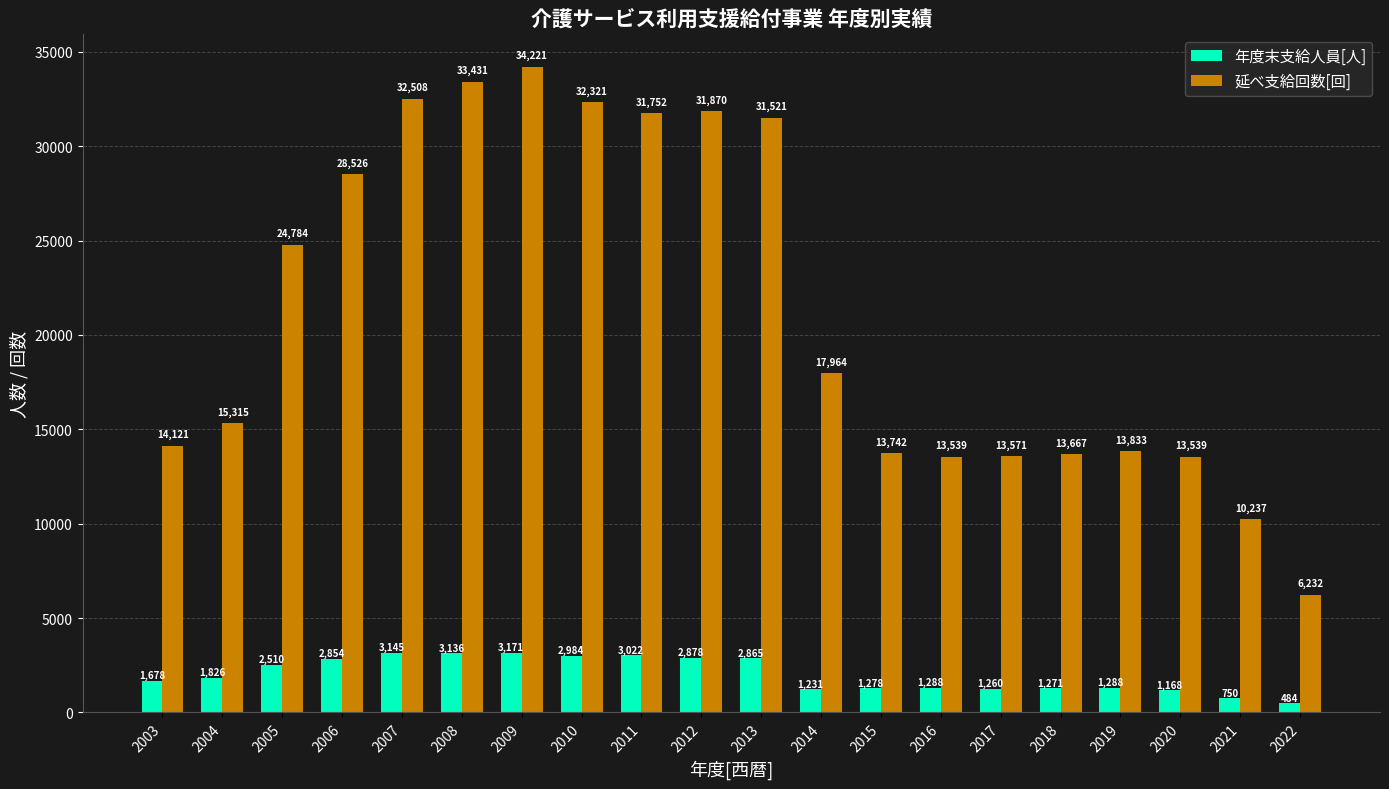

Reading left to right, list all the values displayed in this chart.

年度末支給人員[人]: 2003=1678	2004=1826	2005=2510	2006=2854	2007=3145	2008=3136	2009=3171	2010=2984	2011=3022	2012=2878	2013=2865	2014=1231	2015=1278	2016=1288	2017=1260	2018=1271	2019=1288	2020=1168	2021=750	2022=484
延べ支給回数[回]: 2003=14121	2004=15315	2005=24784	2006=28526	2007=32508	2008=33431	2009=34221	2010=32321	2011=31752	2012=31870	2013=31521	2014=17964	2015=13742	2016=13539	2017=13571	2018=13667	2019=13833	2020=13539	2021=10237	2022=6232